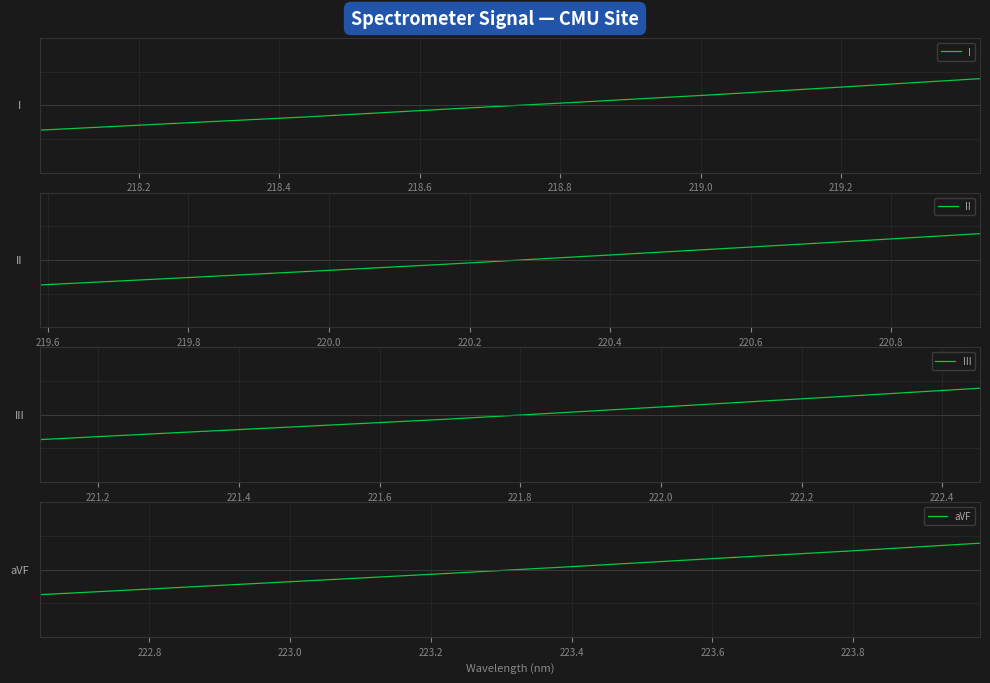

Where is I nearest to the value 0?

218.8